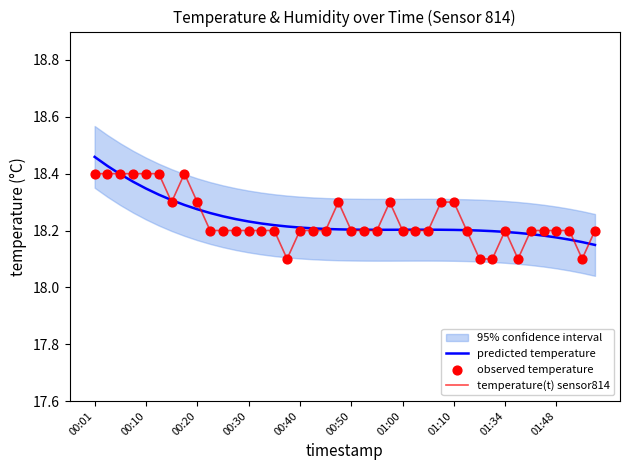

Is it true that predicted temperature equals 30.3 at 01:10?

False